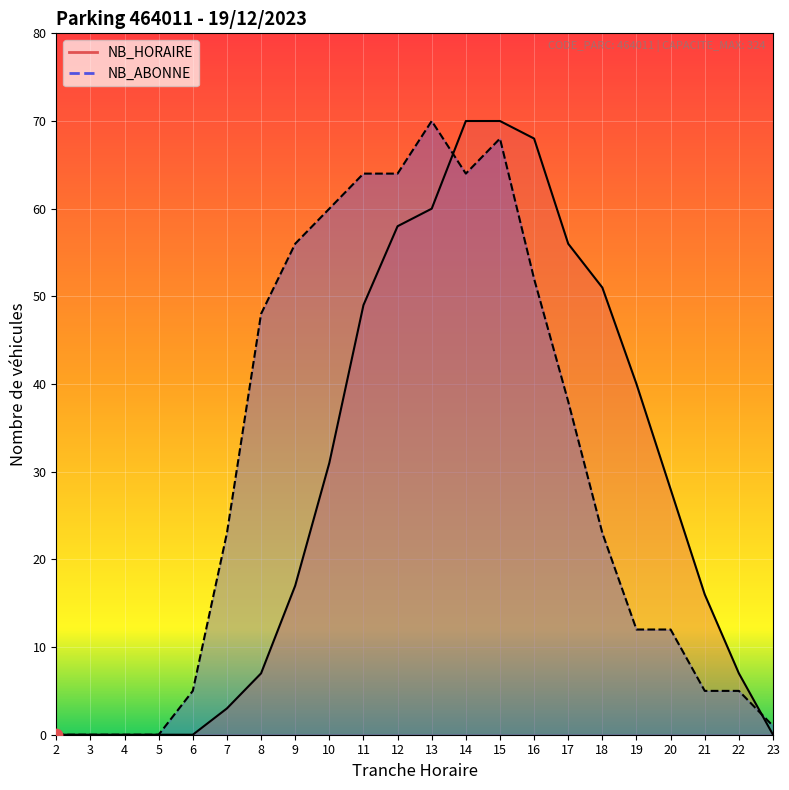

Which series has the largest total across all categories?

NB_ABONNE